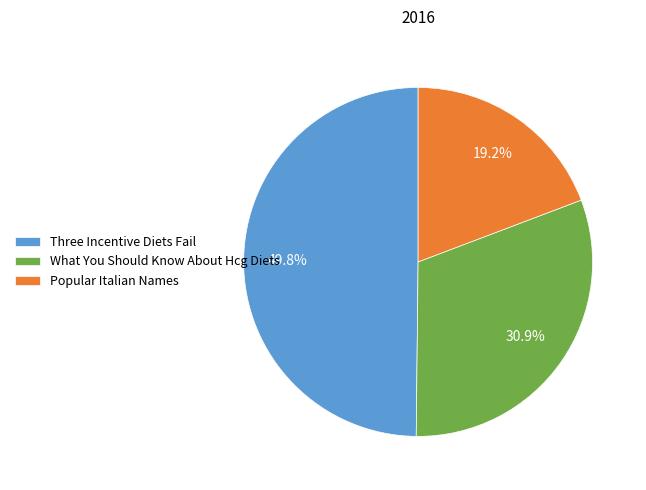

To the nearest percent, what is the difference between the Three Incentive Diets Fail and Popular Italian Names slice percentages?

31%